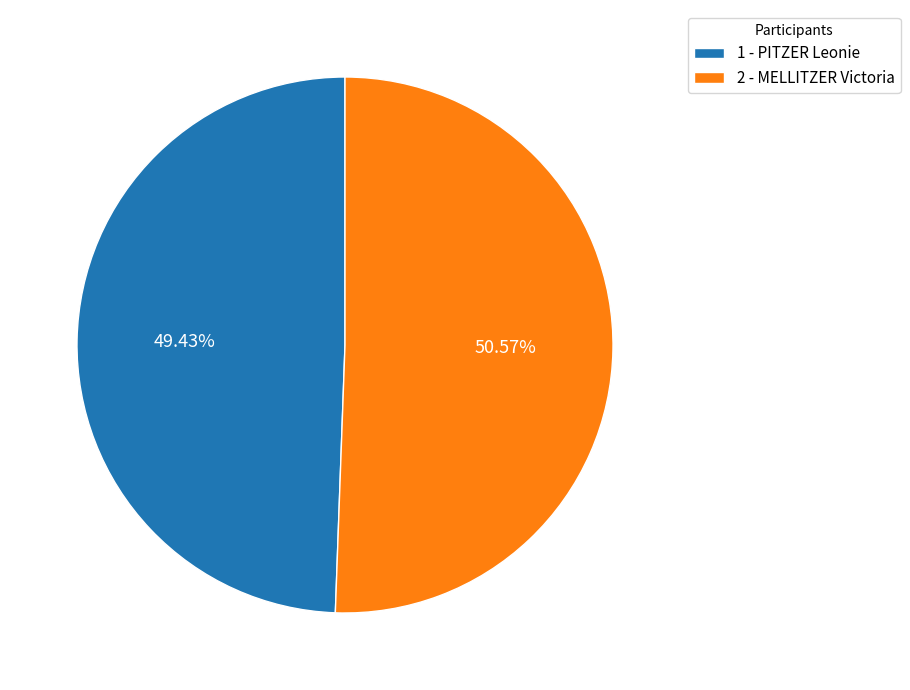

What is the ratio of the value at 2 - MELLITZER Victoria to the value at 1 - PITZER Leonie?

1.0